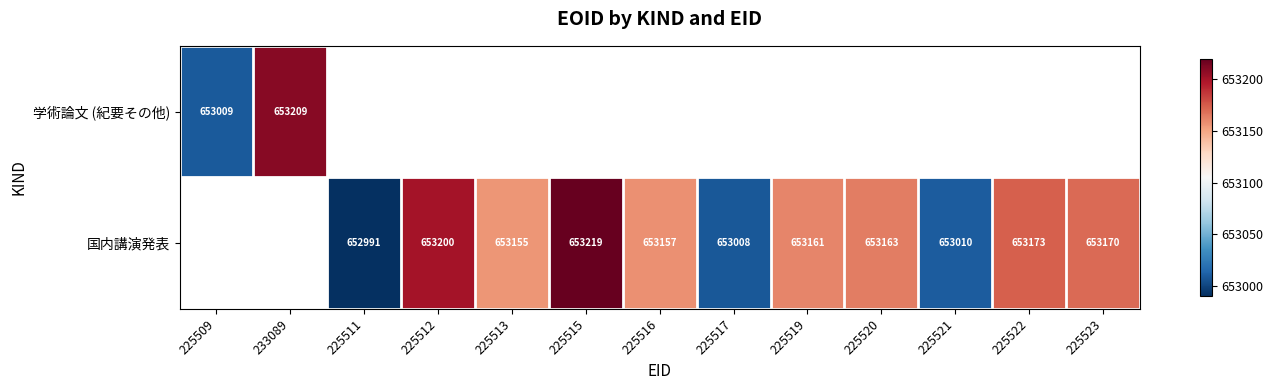

True or false: 国内講演発表 has a value of 433046 at 225519.

False